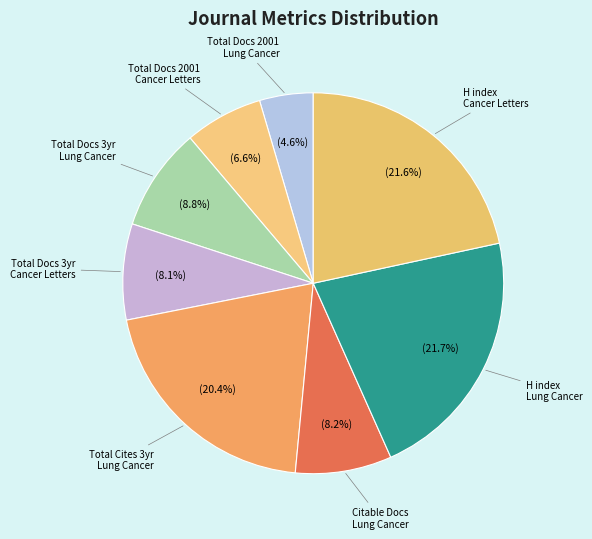

Approximately how many times larger is the value at Total Docs 2001 Lung Cancer compared to Total Docs 2001 Cancer Letters?

0.7